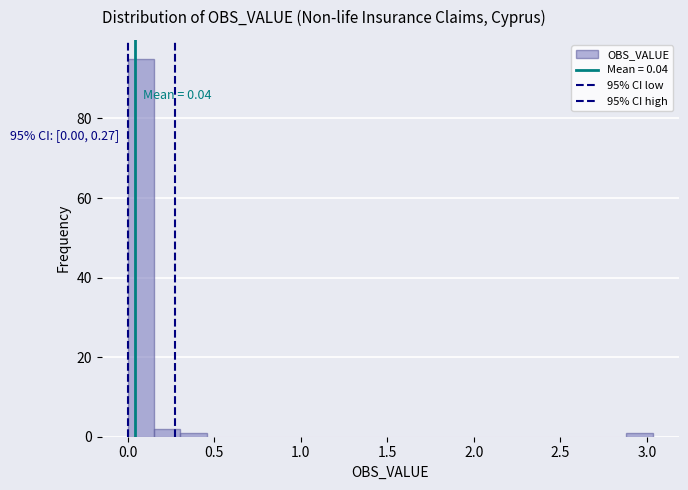

Read against the x-axis, roughly where is the centre of the tallest bar?

0.10